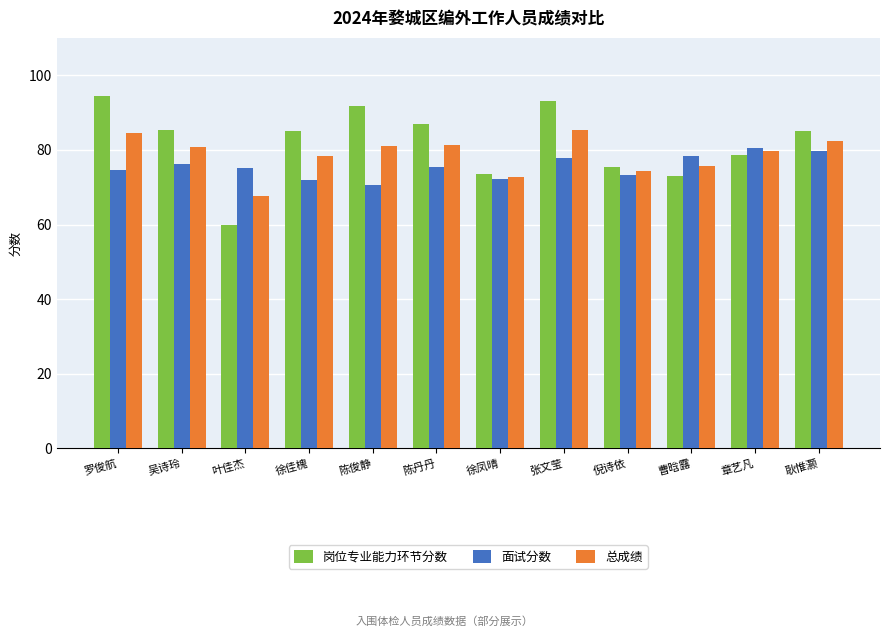

How many bars are there in total?

36